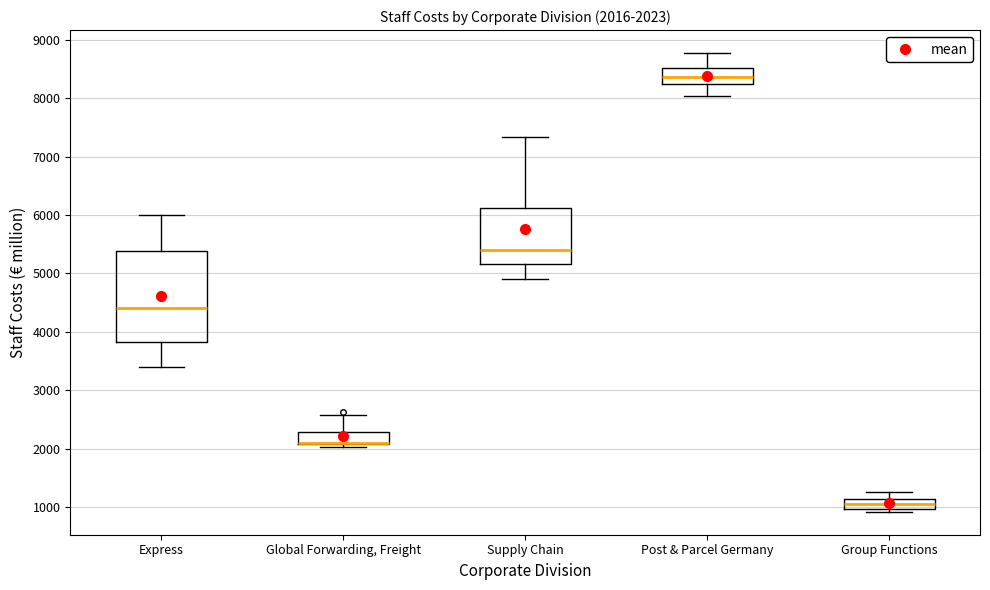

Which box is the tallest, from its lower edge to its upper edge?

Express